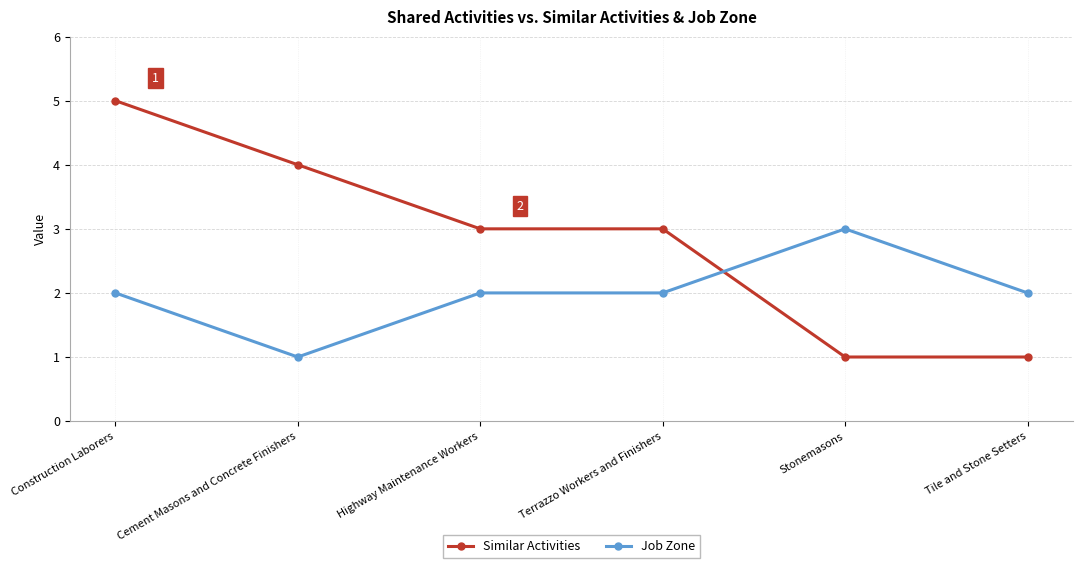

What value does the Job Zone series have at Stonemasons?

3